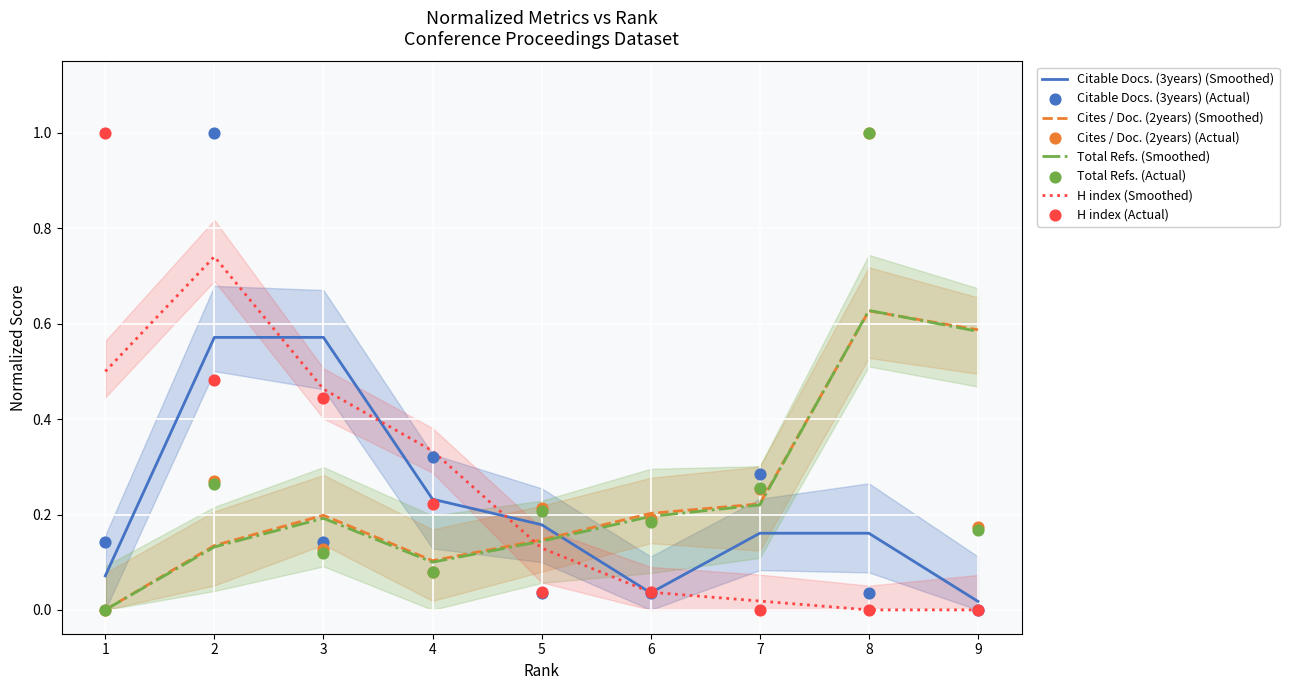

Is the value of Citable Docs. (3years) (Smoothed) at 6 greater than the value of Total Refs. (Smoothed) at 7?

No